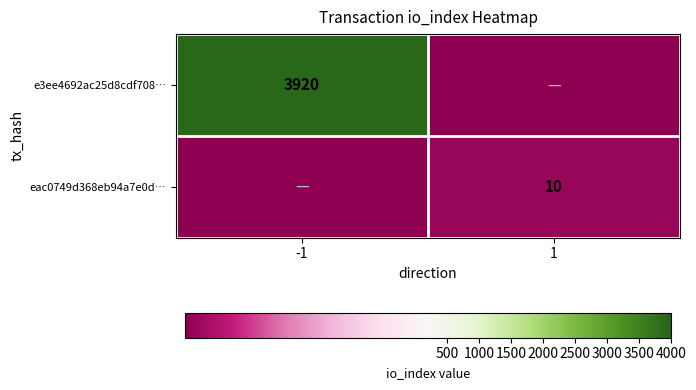

The eac0749d368eb94a7e0d… series shows 10 at 1. True or false?

True